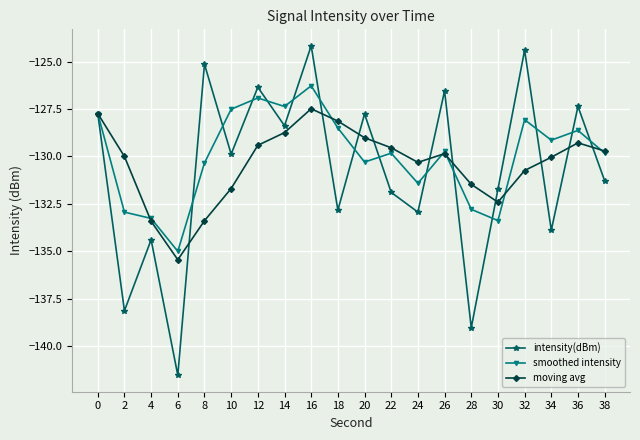

What is the difference between the maximum and minimum values in the intensity(dBm) series?

17.4